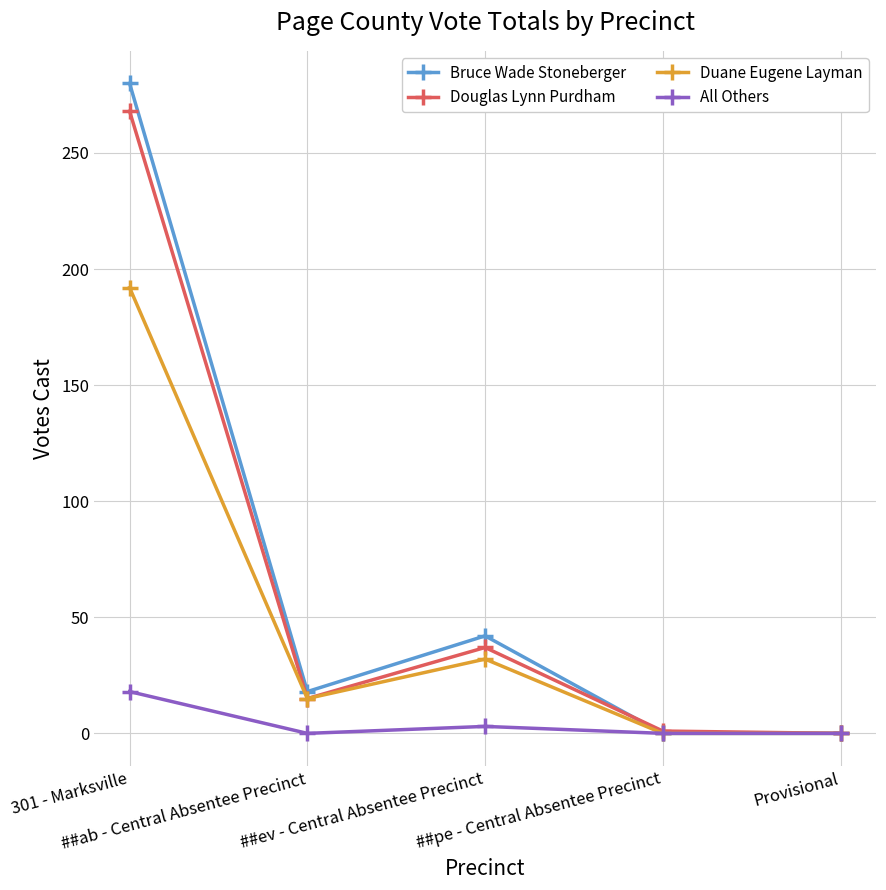

True or false: All Others has more than 1 points higher than both neighbors.

False